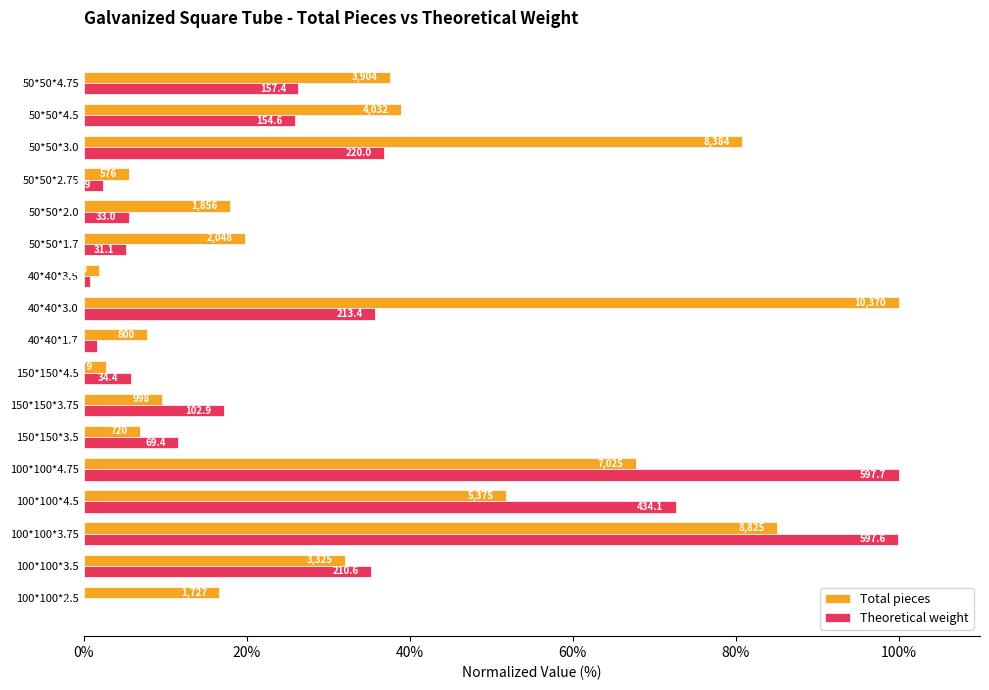

Reading left to right, transcribe all the data shown in this chart.

Total pieces: 16.7	32.1	85.1	51.8	67.7	6.9	9.6	2.7	7.7	100.0	1.9	19.7	17.9	5.6	80.8	38.9	37.6
Theoretical weight: 0.0	35.2	100.0	72.6	100.0	11.6	17.2	5.8	1.6	35.7	0.8	5.2	5.5	2.3	36.8	25.9	26.3